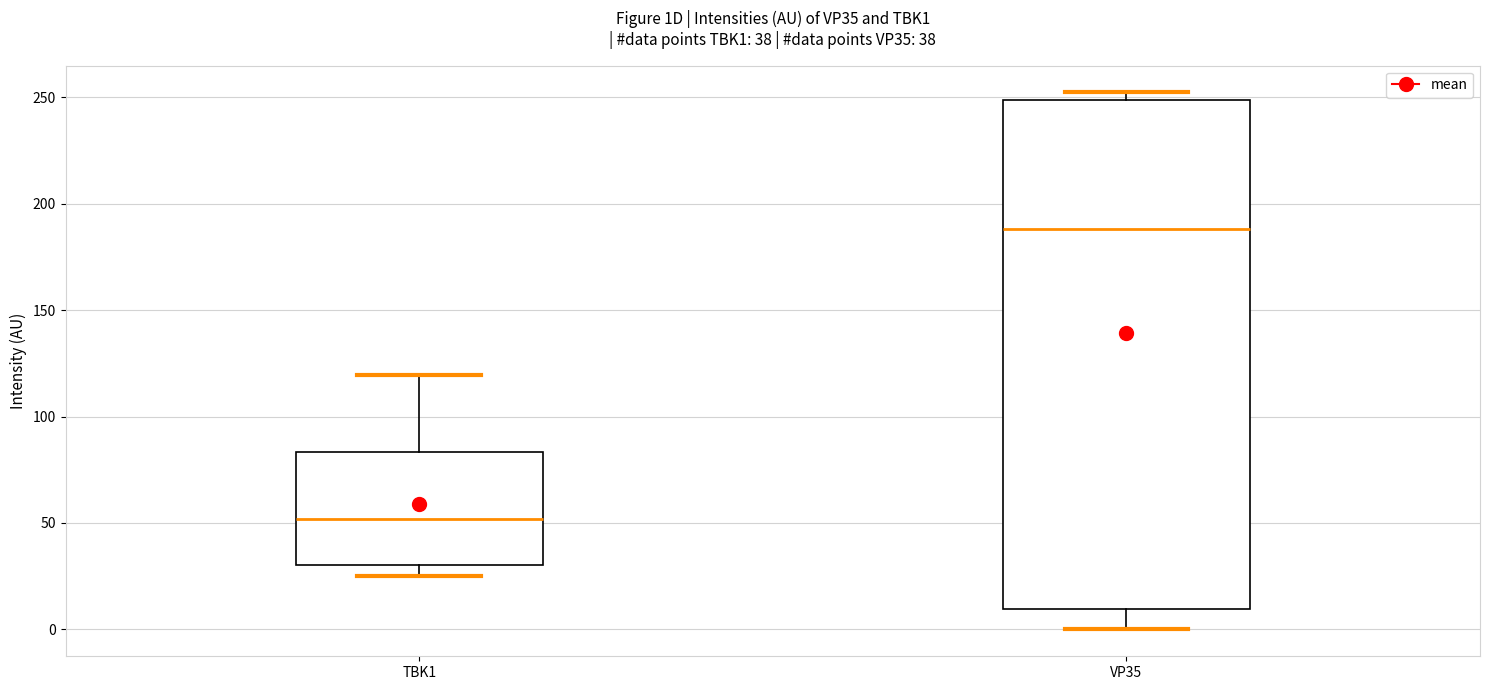

Which box's median line is the lowest?

TBK1